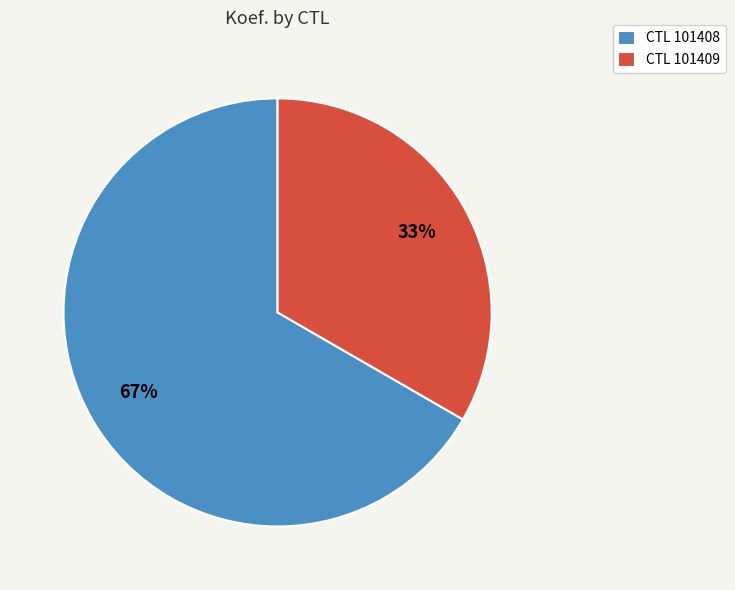

Approximately how many times larger is the value at CTL 101408 compared to CTL 101409?

2.0